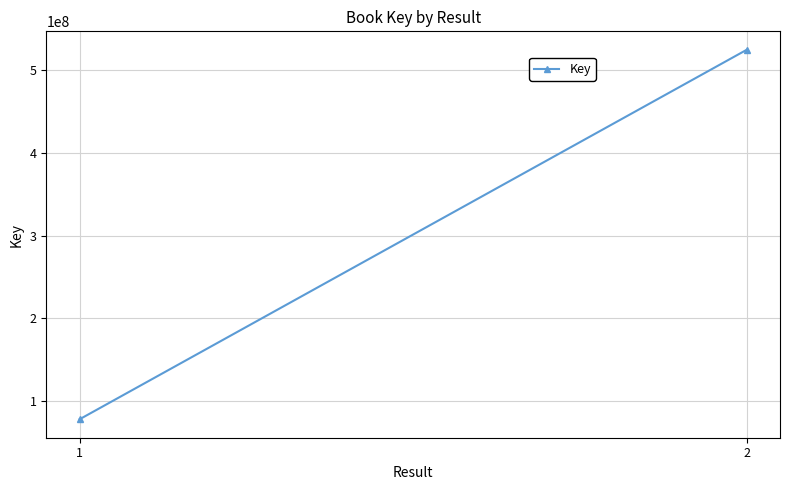

Rank the categories by value from lowest to highest.

1, 2